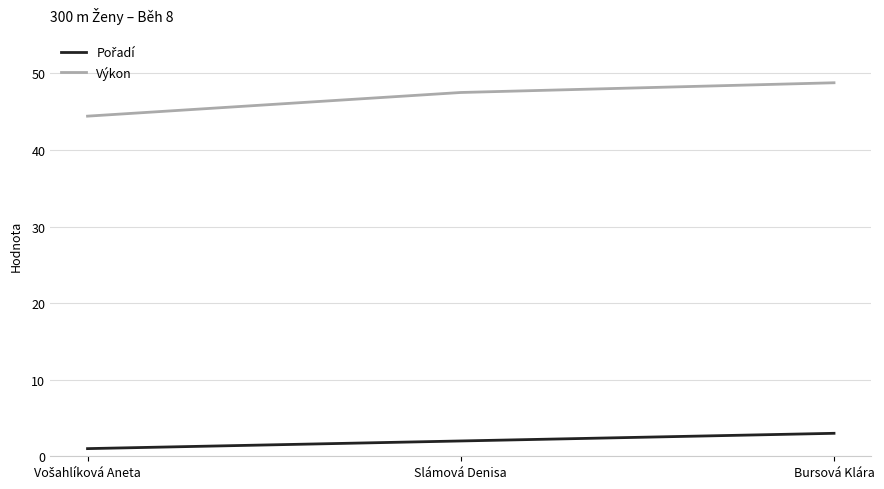

Which series changed the most between Slámová Denisa and Bursová Klára?

Výkon